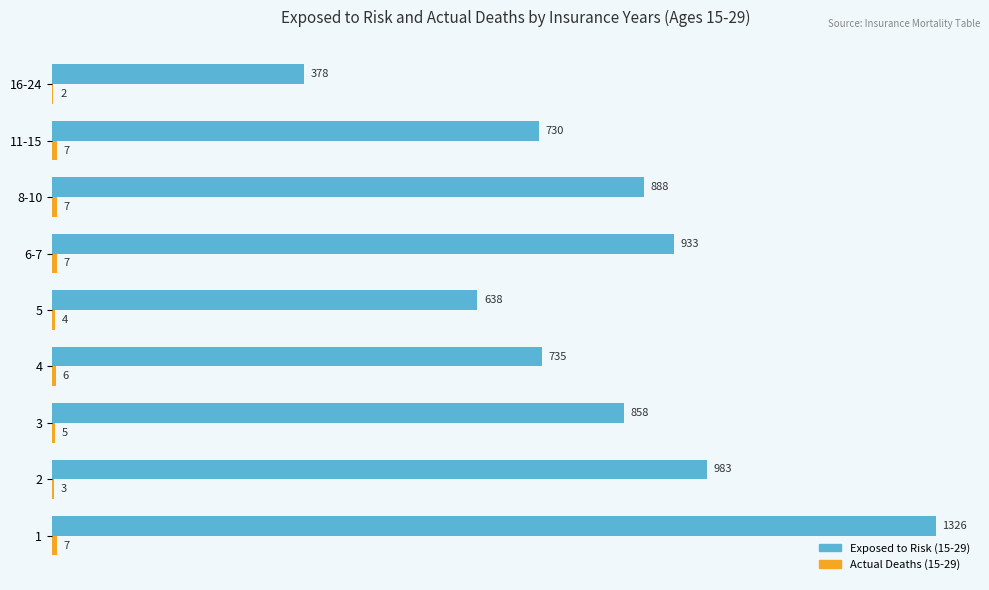

What is the total value across all series at 1?

1333